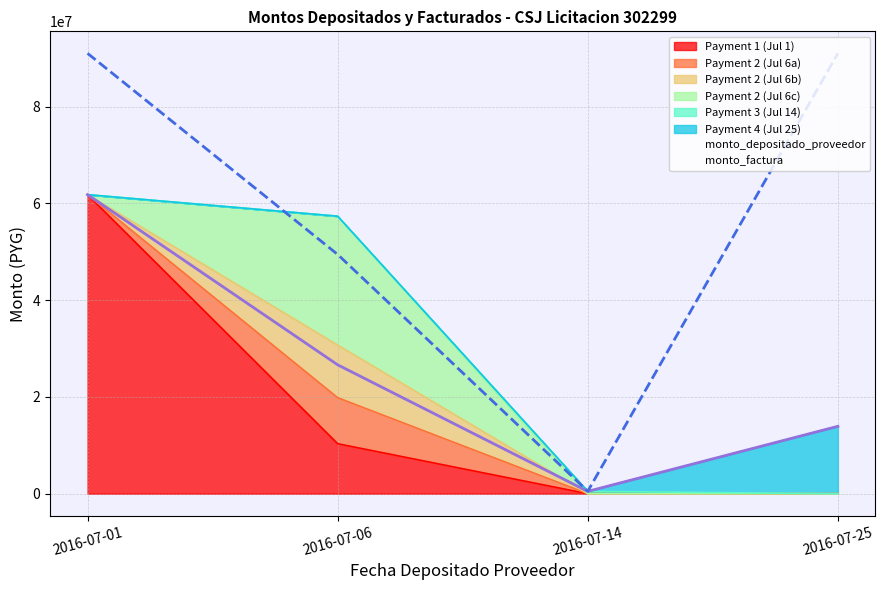

At which category is the sum across all series the highest?

2016-07-01